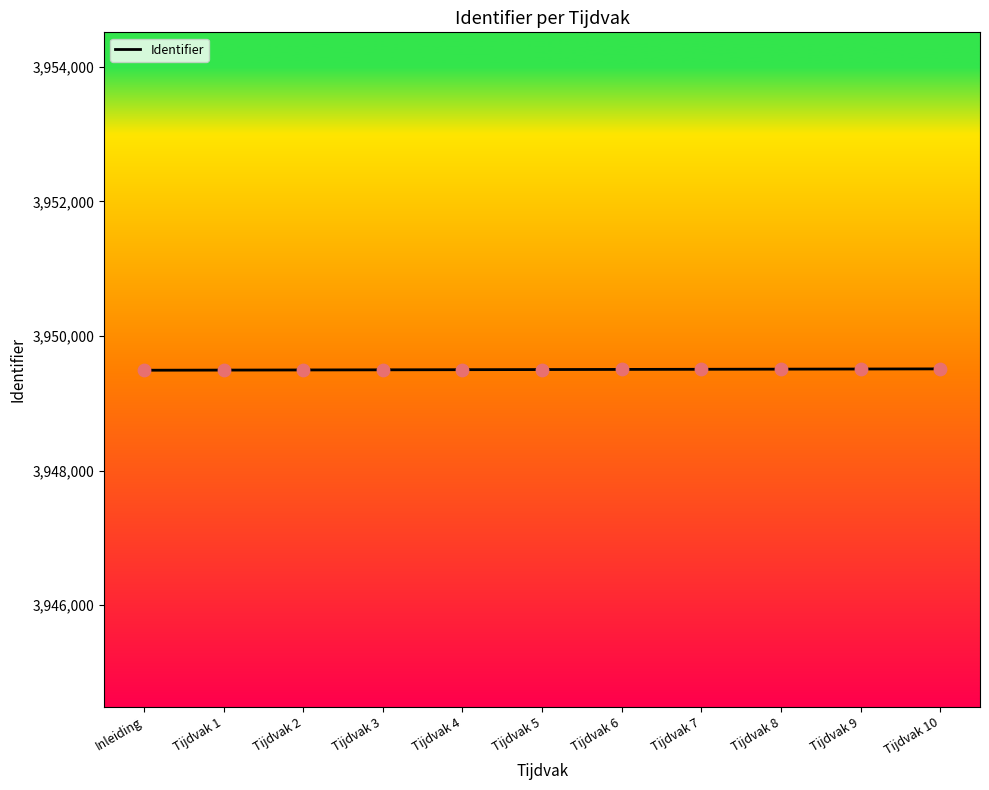

What is the ratio of the value at Tijdvak 2 to the value at Tijdvak 6?

1.0